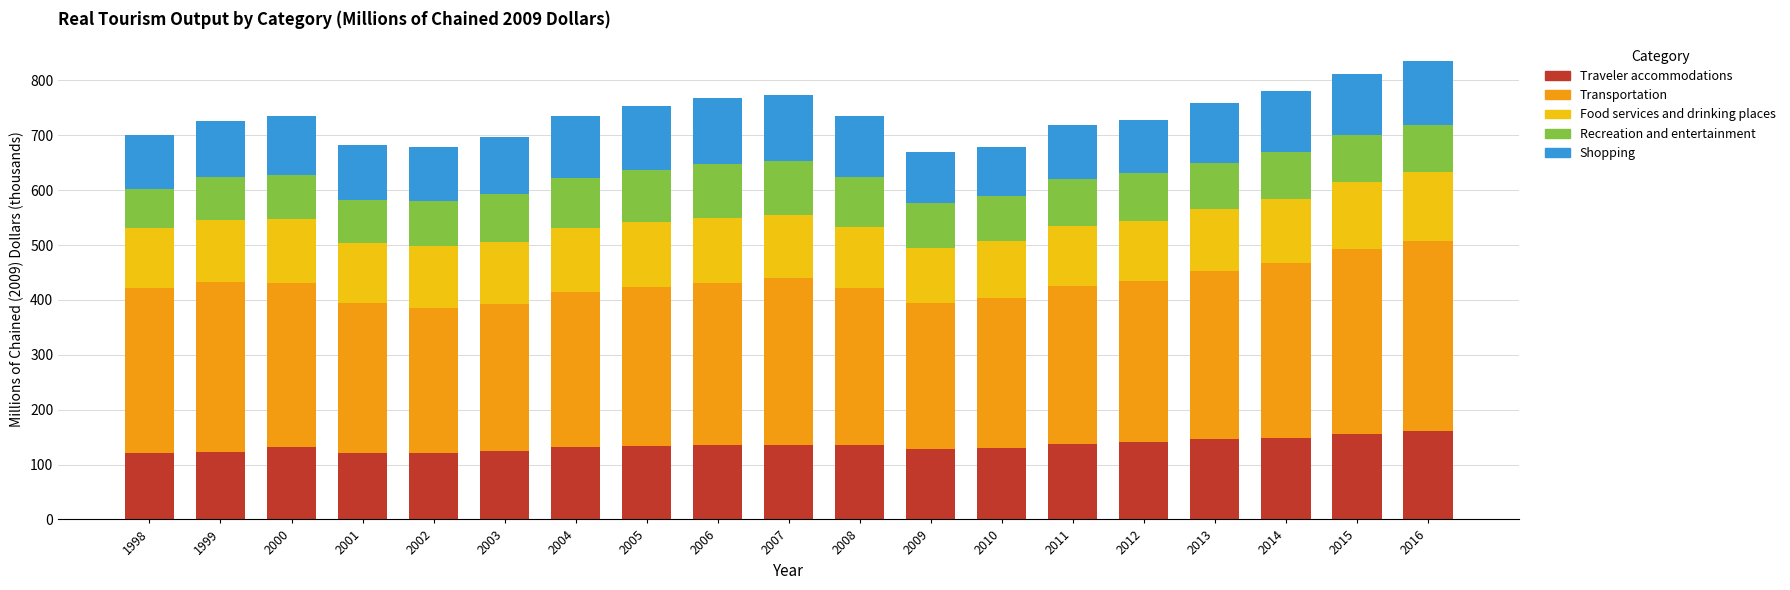

What is the total value across all series at 2001?

682.4